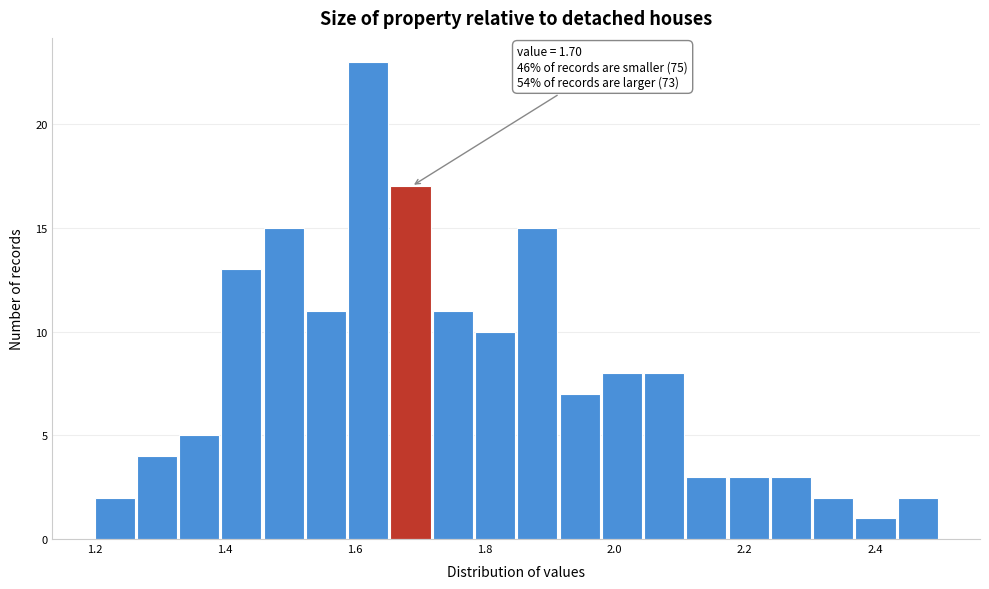

Around what value on the x-axis is the tallest bar? Give the approximate position of its centre, as read against the axis.

1.62